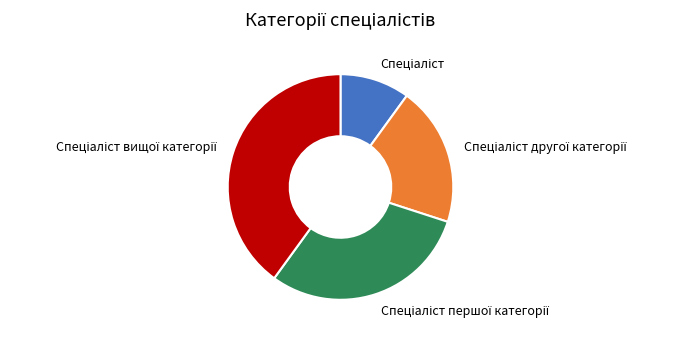

Is there any slice that represents more than half of the pie?

No